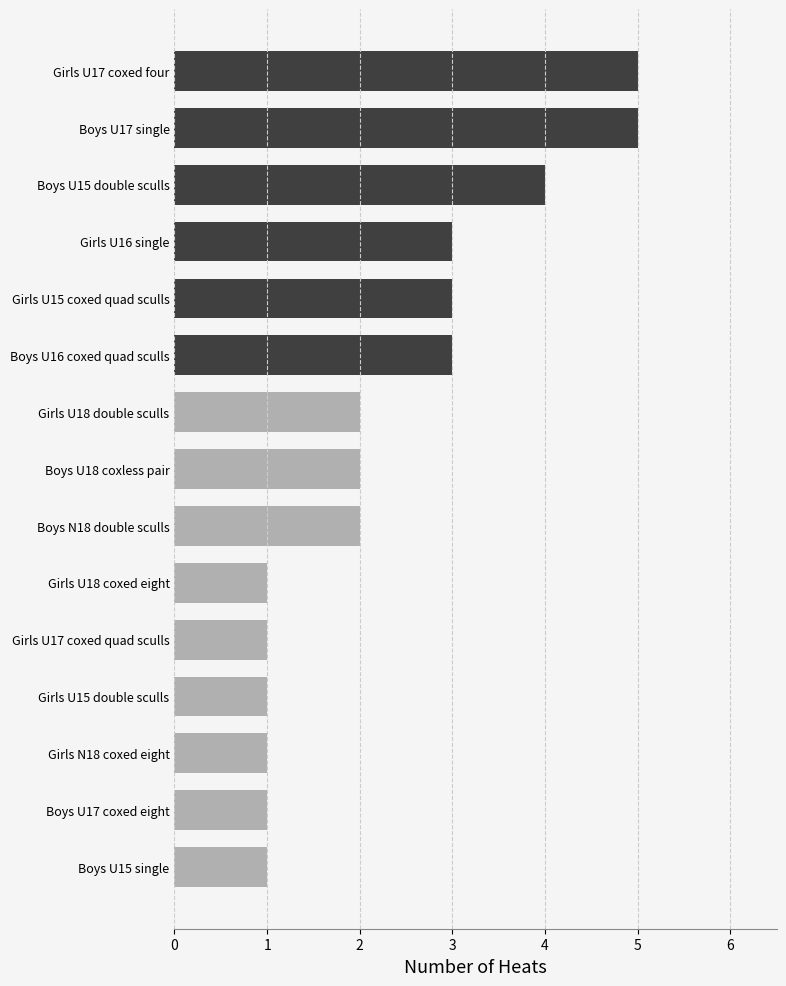

What is the value of the 8th bar from the top?

2